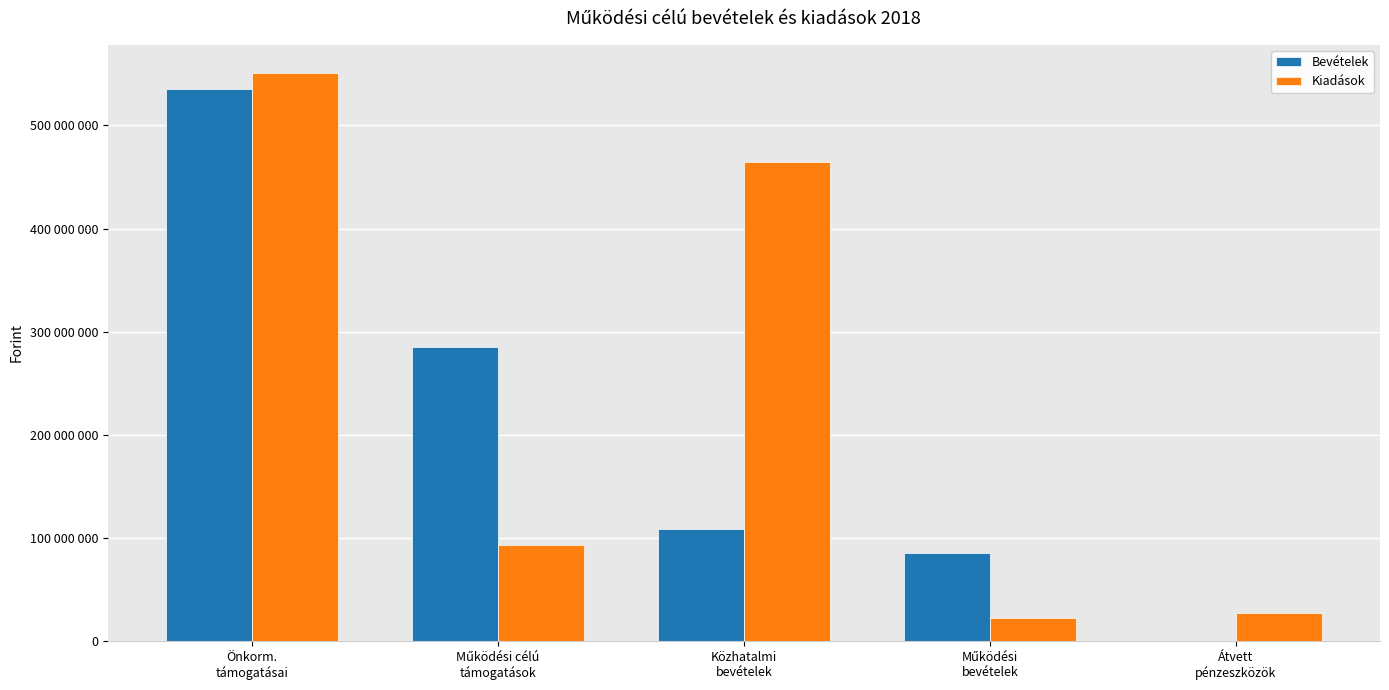

Is it true that Kiadások equals 27048314 at Átvett
pénzeszközök?

True